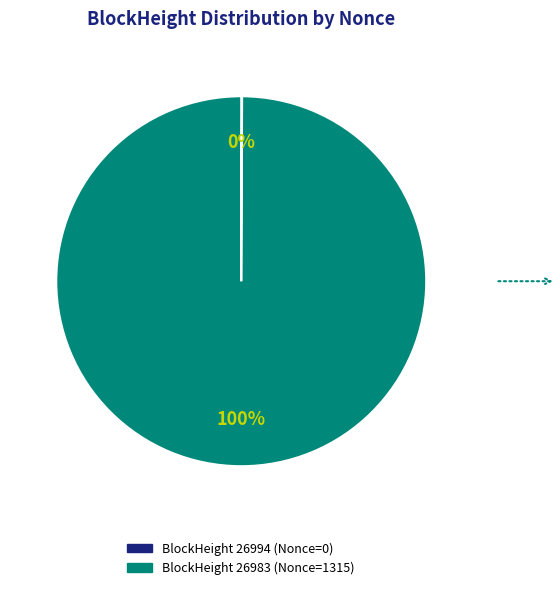

Does any single category account for the majority?

Yes